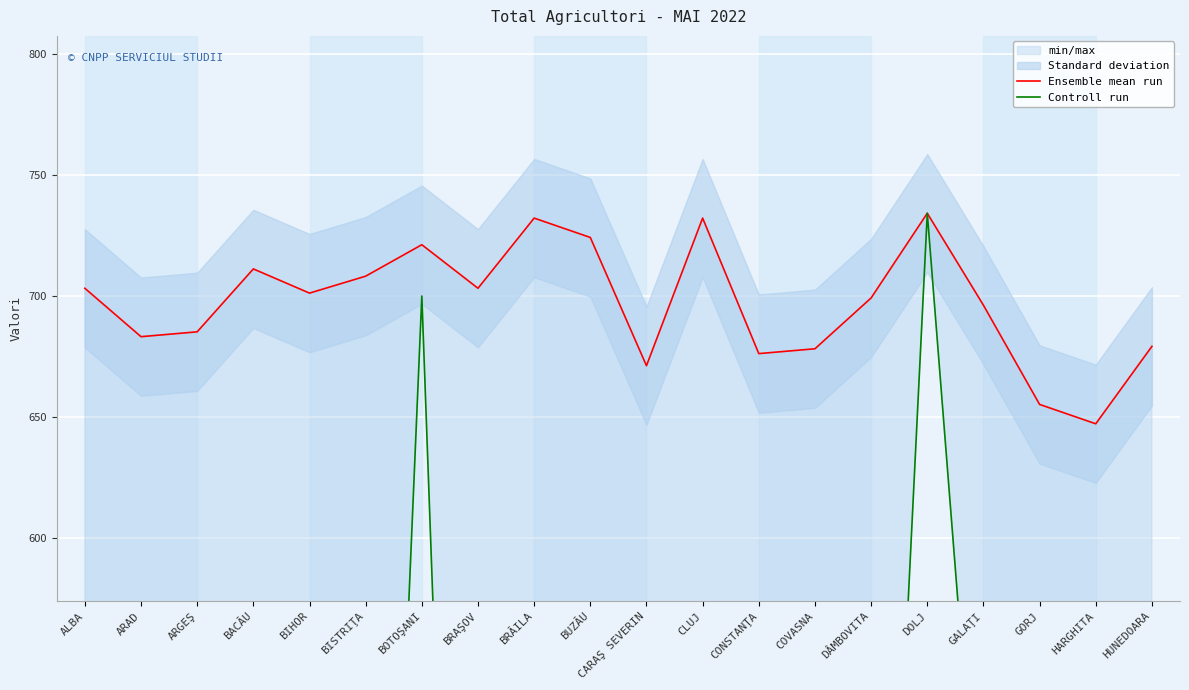

Reading left to right, what are all the values shown in this chart?

Ensemble mean run: 703.0	683.0	685.0	711.0	701.0	708.0	721.0	703.0	732.0	724.0	671.0	732.0	676.0	678.0	699.0	734.0	696.0	655.0	647.0	679.0
Controll run: 130.9	180.9	229.2	414.3	237.4	154.5	699.8	59.5	308.7	546.9	59.3	360.0	175.9	73.2	262.3	734.0	440.0	120.5	110.3	84.1